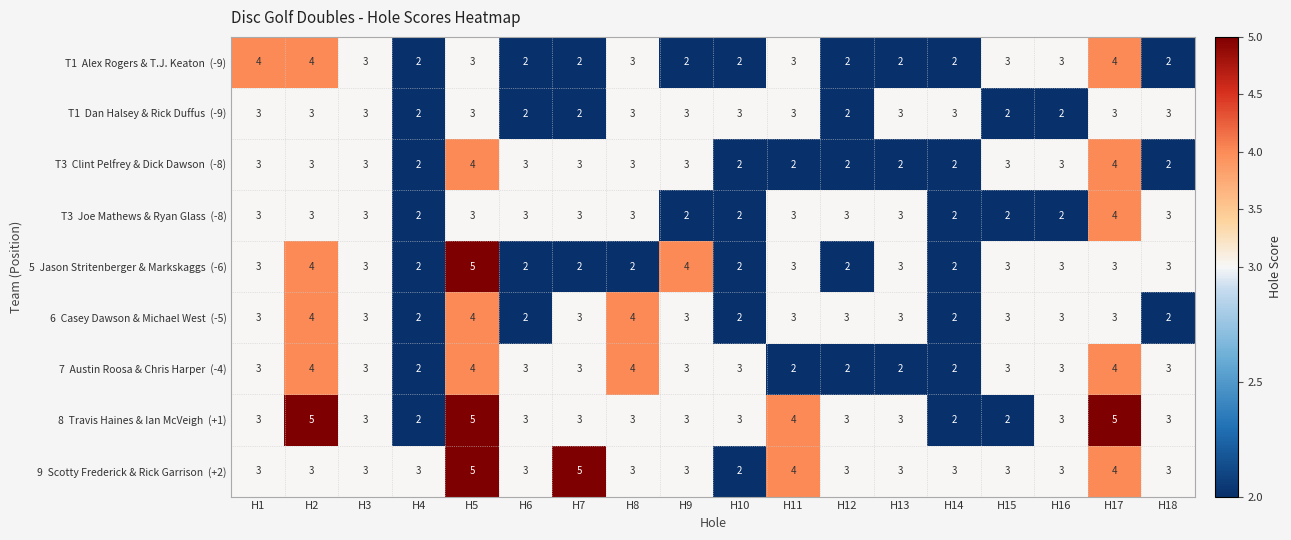

What is the greatest value displayed?

5